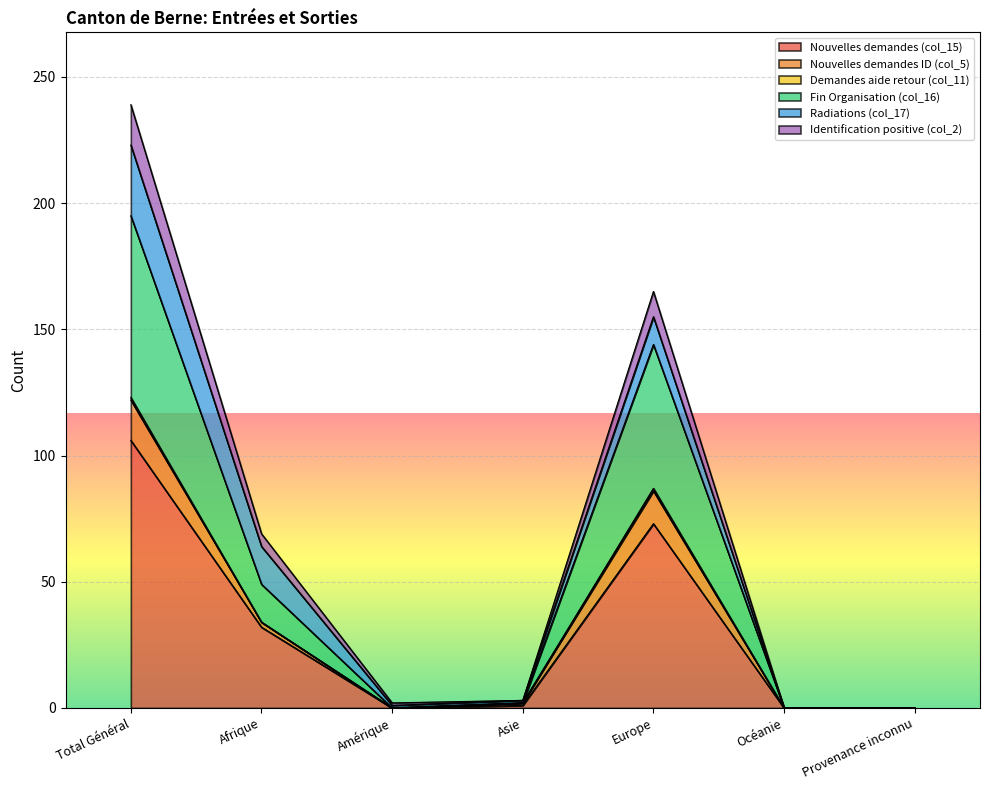

Which has a higher value, Amérique or Afrique?

Afrique